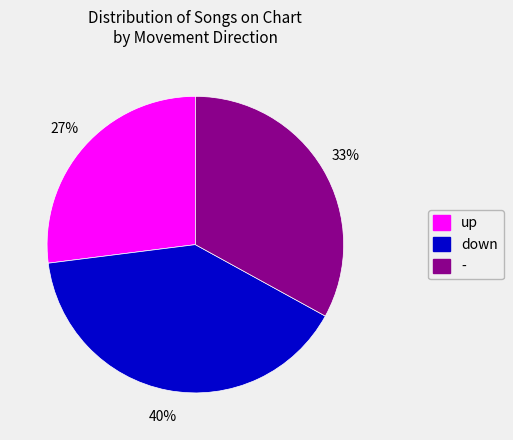

Rank the categories by value from highest to lowest.

down, -, up